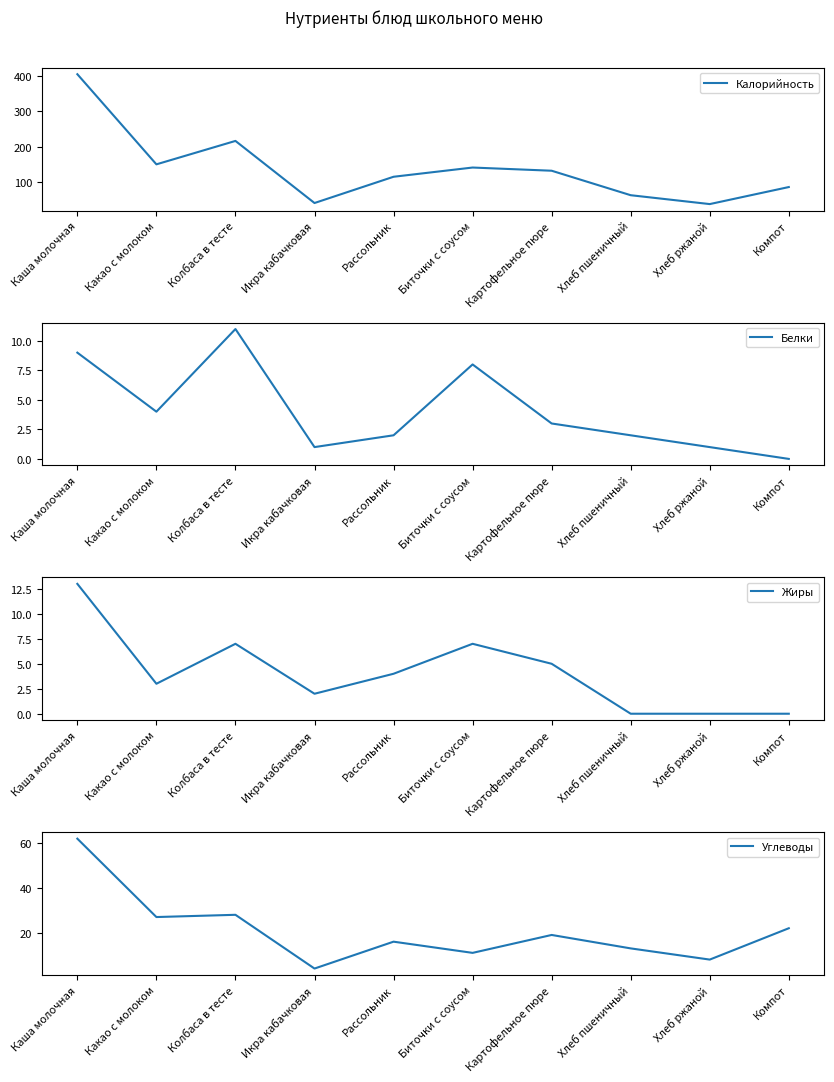

True or false: Калорийность and Белки intersect in this chart.

False